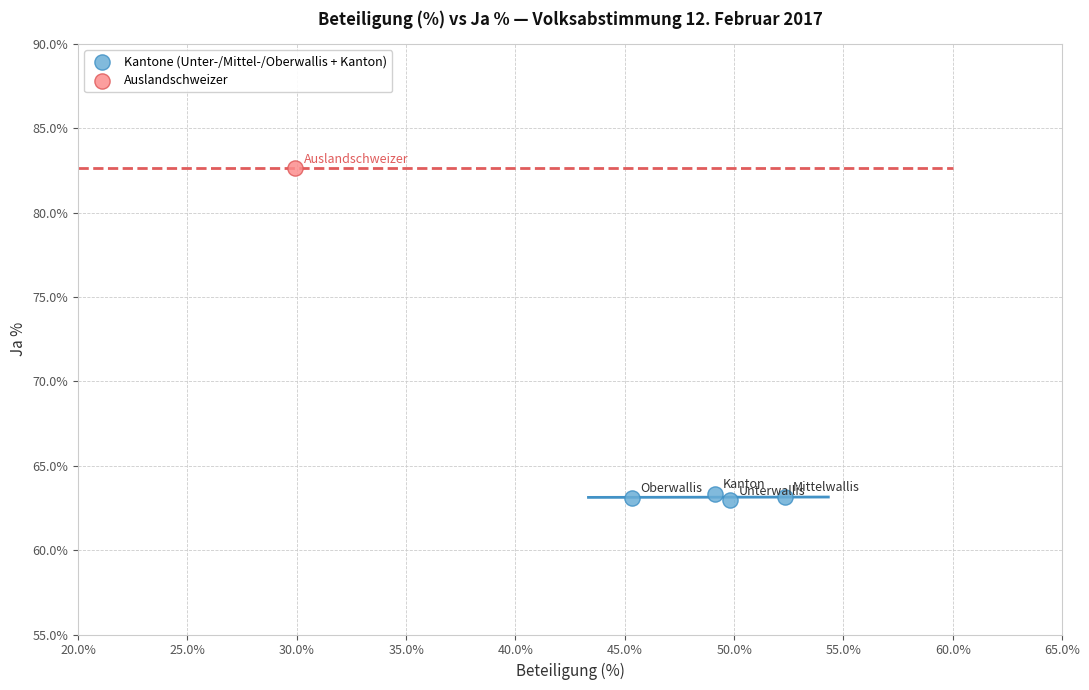

What are all the series names shown in the legend?

Kantone (Unter-/Mittel-/Oberwallis + Kanton), Auslandschweizer